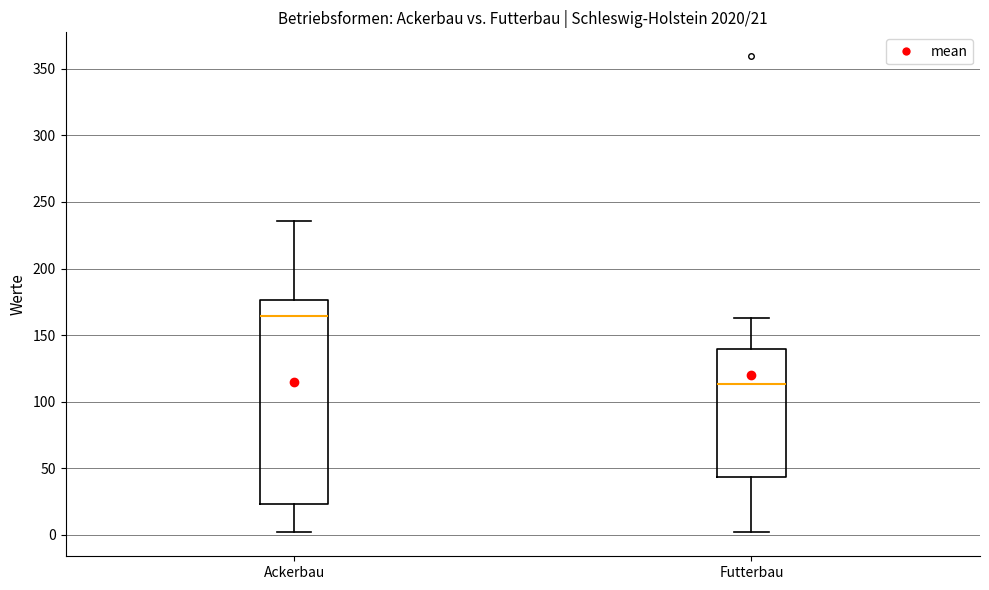

Which box has the highest median line?

Ackerbau